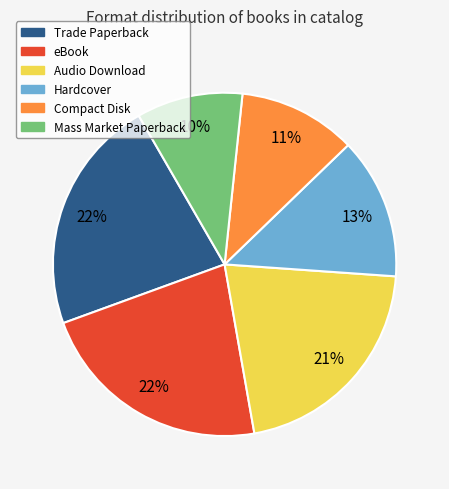

Is there any slice that represents more than half of the pie?

No